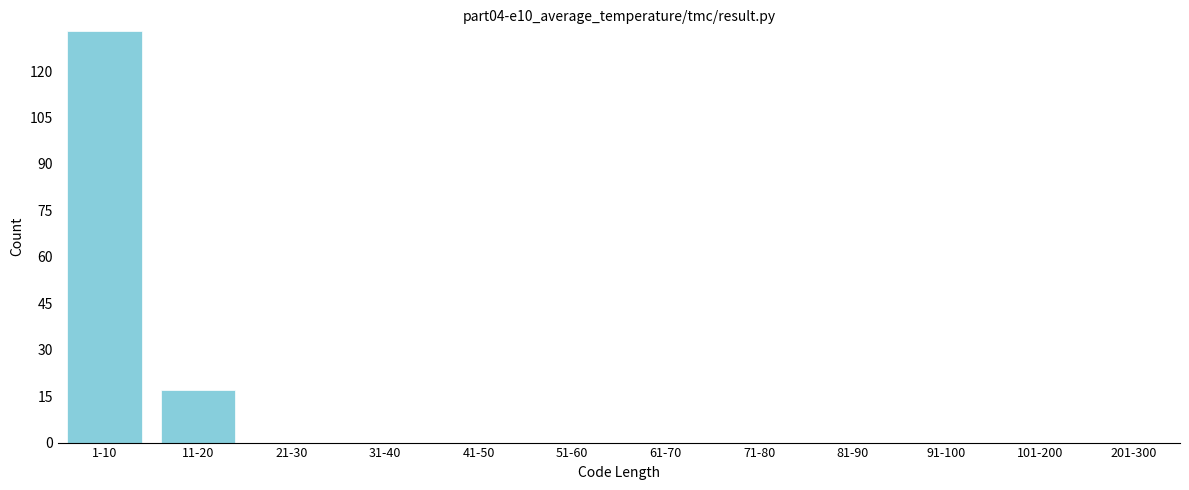

Reading right to left, list all the values displayed in this chart.

201-300=0	101-200=0	91-100=0	81-90=0	71-80=0	61-70=0	51-60=0	41-50=0	31-40=0	21-30=0	11-20=17	1-10=133